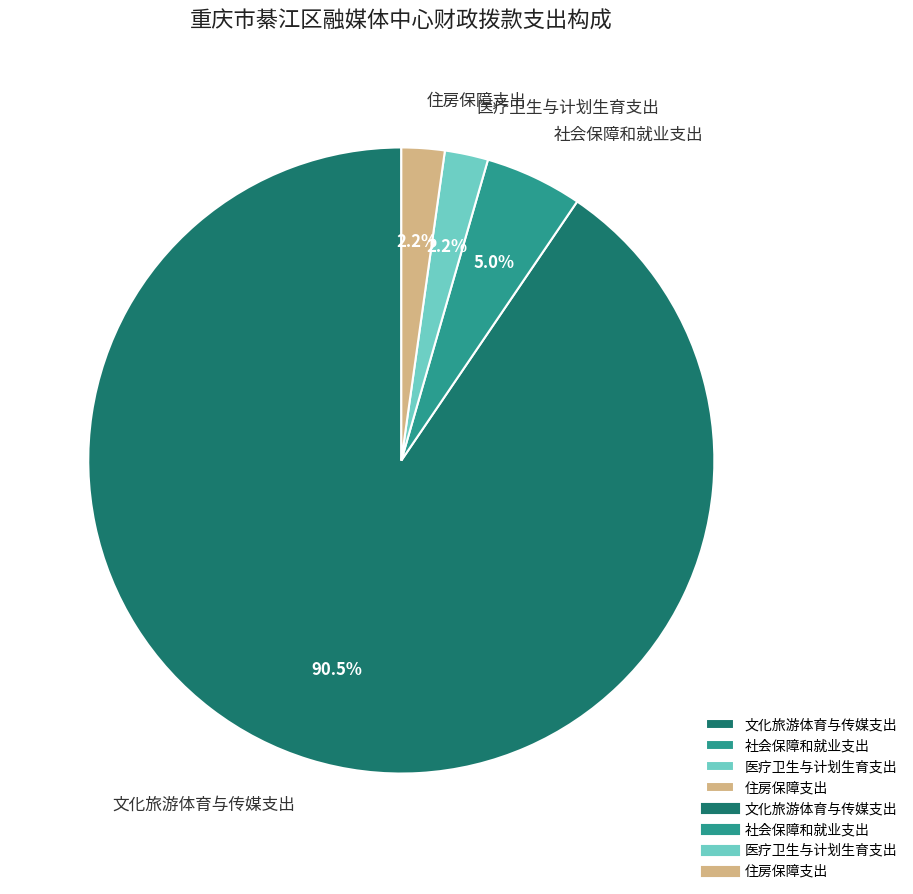

What portion of the pie excludes 医疗卫生与计划生育支出?

97.8%